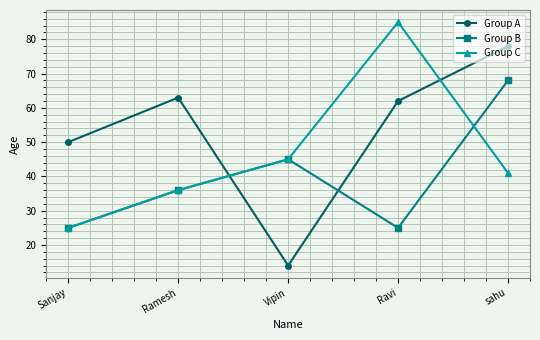

What is the label of the 4th point from the left?

Ravi